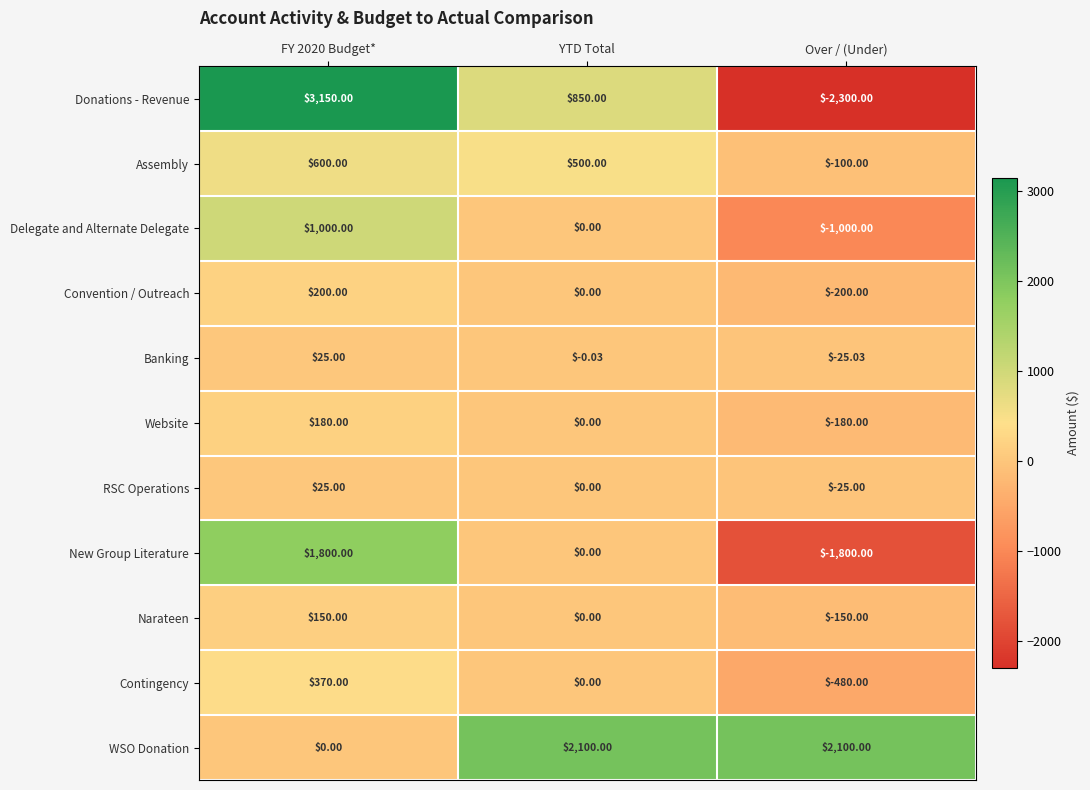

What is the greatest value displayed?

3150.0